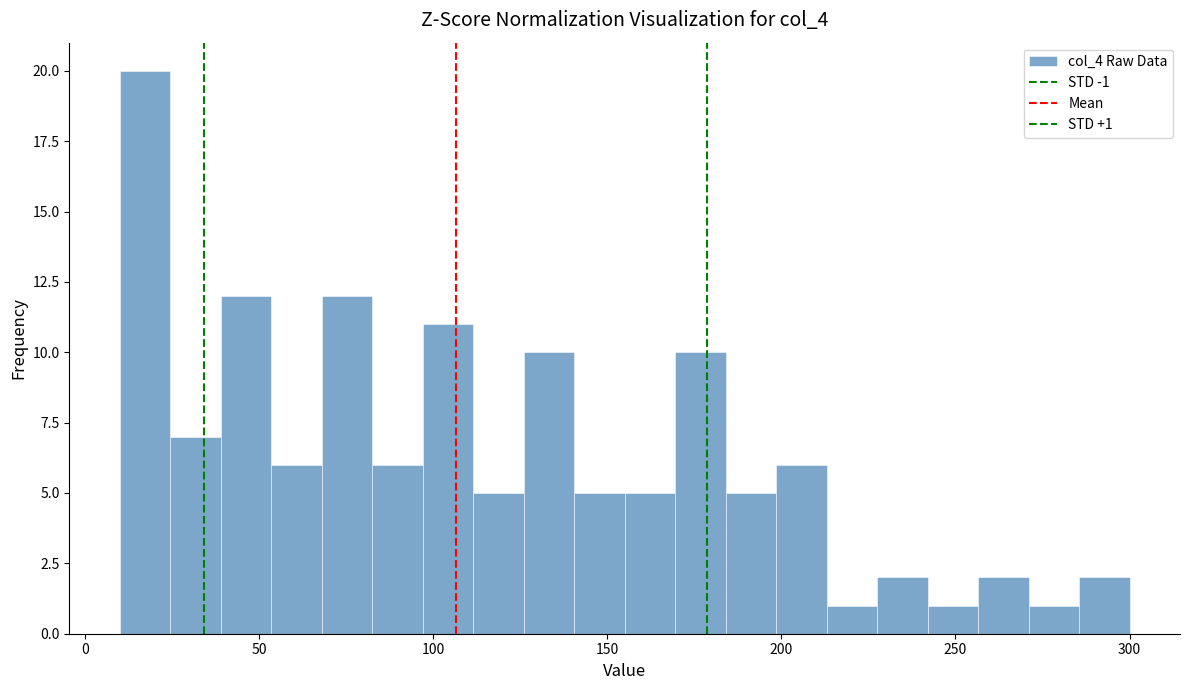

Read against the x-axis, roughly where is the centre of the tallest bar?

15